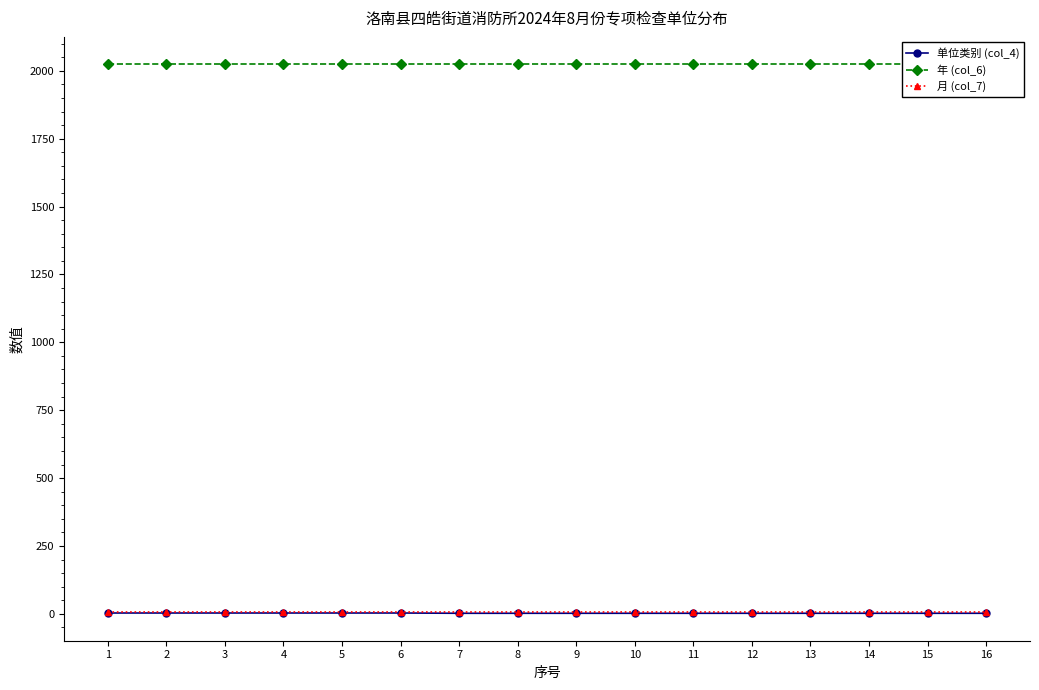

How many 单位类别 (col_4) values are between 2 and 3?

16